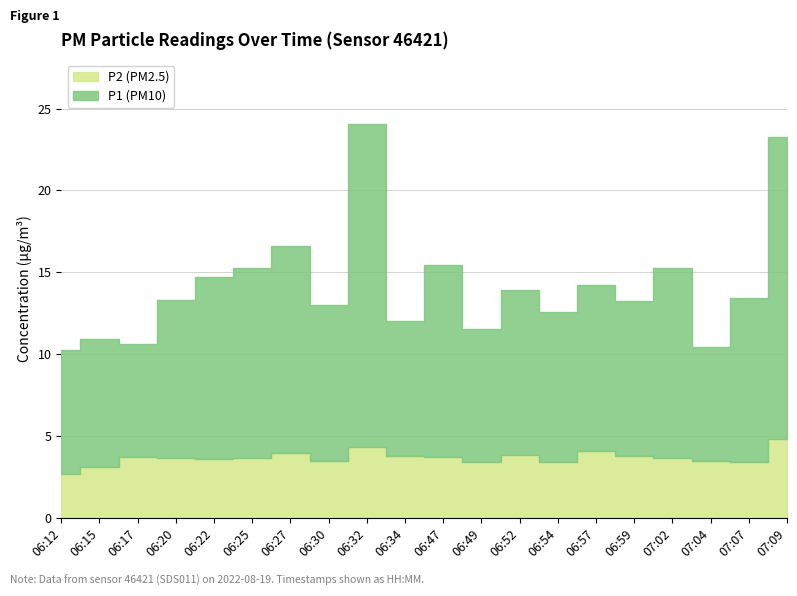

Reading right to left, extract all data points from this chart.

P1: 07:09=18.4	07:07=10.0	07:04=7.0	07:02=11.6	06:59=9.4	06:57=10.1	06:54=9.2	06:52=10.1	06:49=8.1	06:47=11.7	06:34=8.2	06:32=19.7	06:30=9.5	06:27=12.6	06:25=11.6	06:22=11.1	06:20=9.6	06:17=6.9	06:15=7.8	06:12=7.6
P2: 07:09=4.8	07:07=3.4	07:04=3.5	07:02=3.6	06:59=3.8	06:57=4.1	06:54=3.4	06:52=3.9	06:49=3.4	06:47=3.7	06:34=3.8	06:32=4.3	06:30=3.5	06:27=4.0	06:25=3.7	06:22=3.6	06:20=3.6	06:17=3.7	06:15=3.1	06:12=2.7